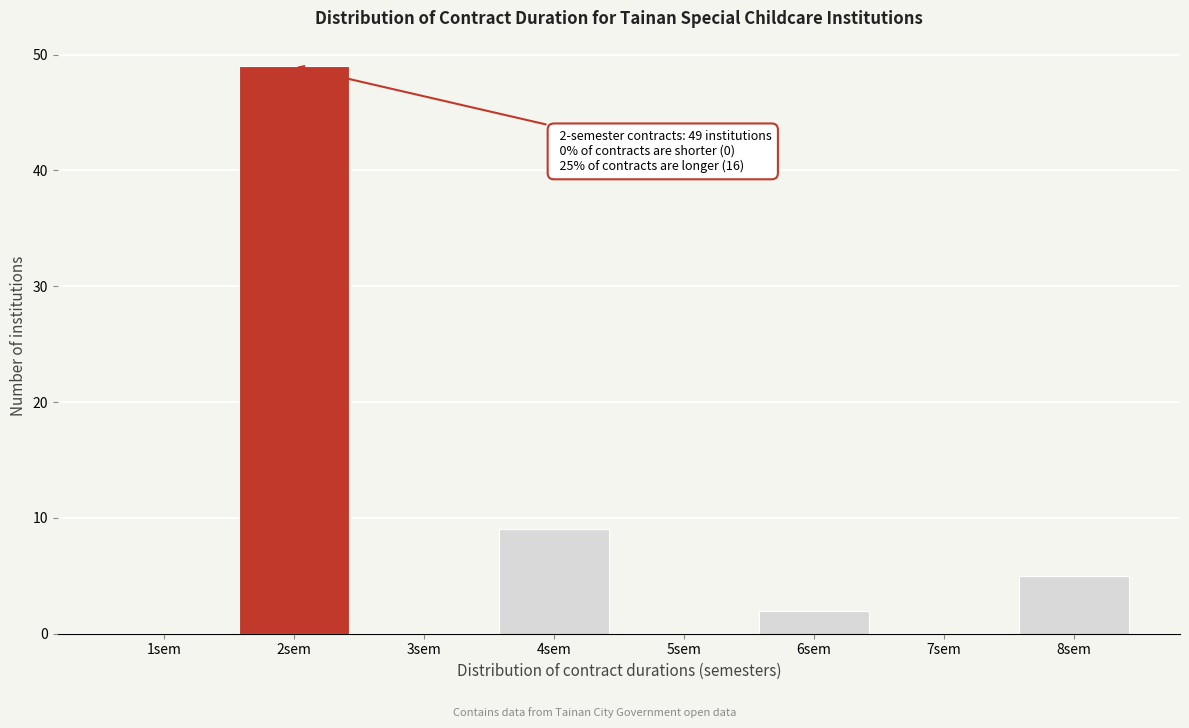

Reading right to left, extract all data points from this chart.

8sem=5	7sem=0	6sem=2	5sem=0	4sem=9	3sem=0	2sem=49	1sem=0